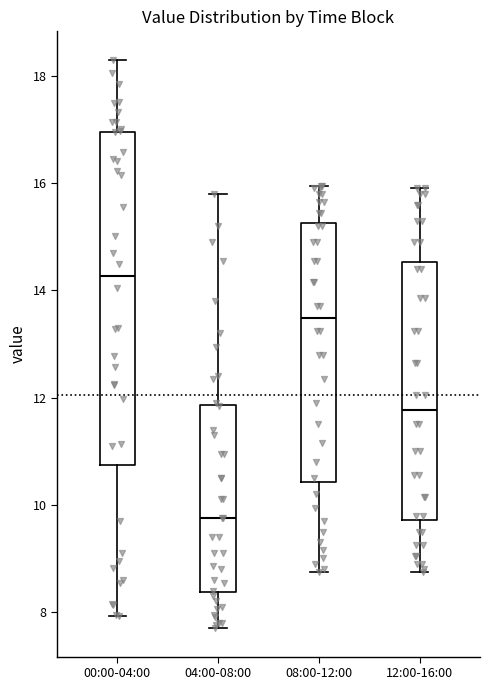

Which box's median line is the highest?

00:00-04:00